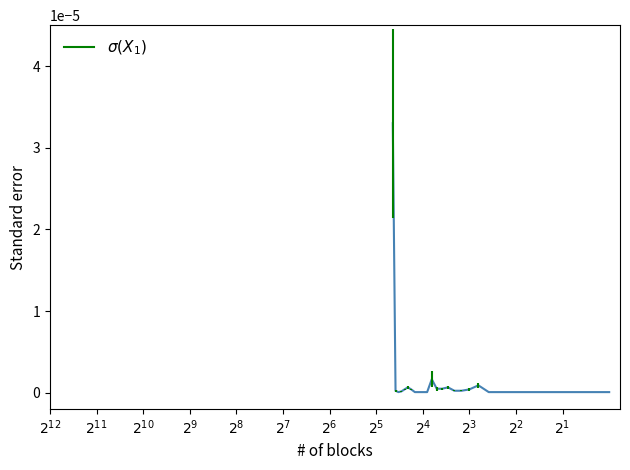

The value at 14 is 0.0. True or false?

False